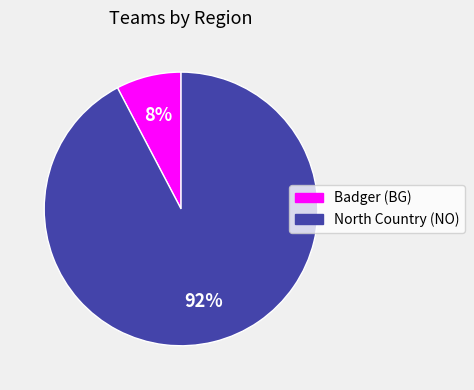

To the nearest percent, what percentage of the pie is Badger (BG)?

8%